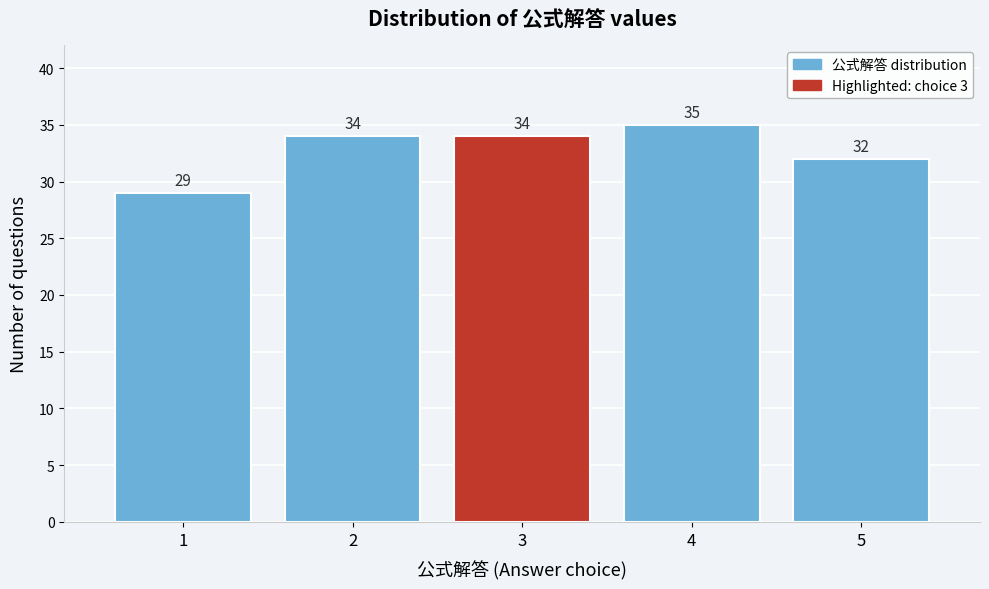

Which range on the x-axis has the tallest bar?

3.5 to 4.5